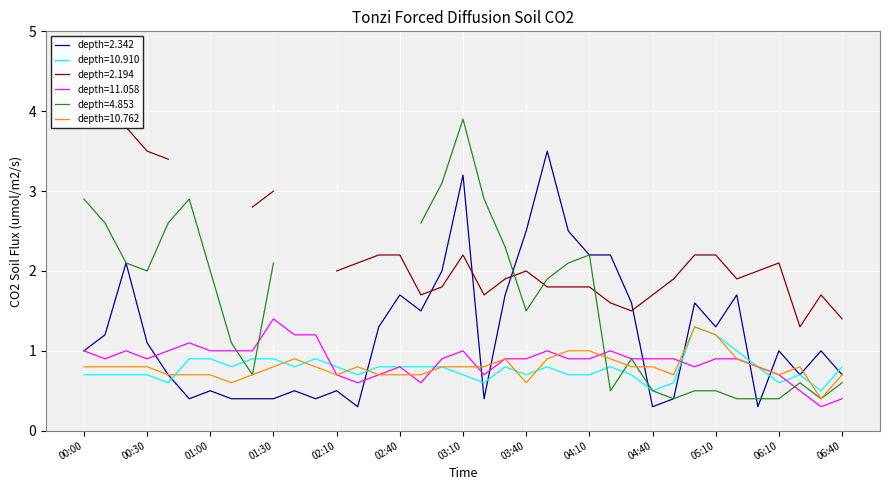

What is the label of the 31st point from the left?

05:10